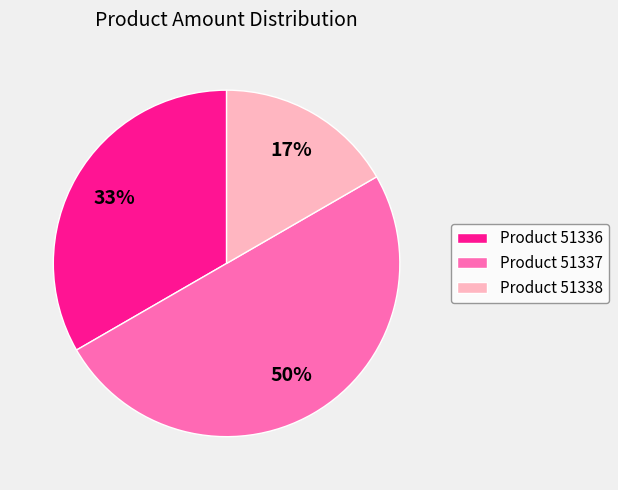

Which category has the biggest portion of the pie?

Product 51337